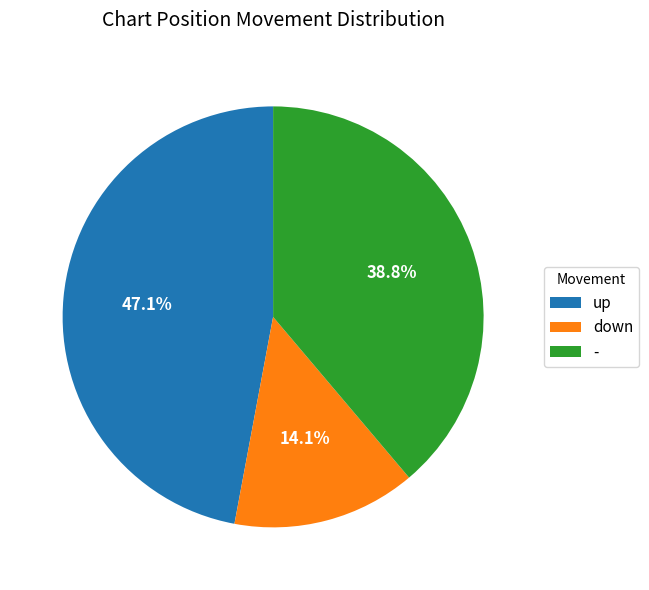

To the nearest percent, what is the average slice percentage?

33%